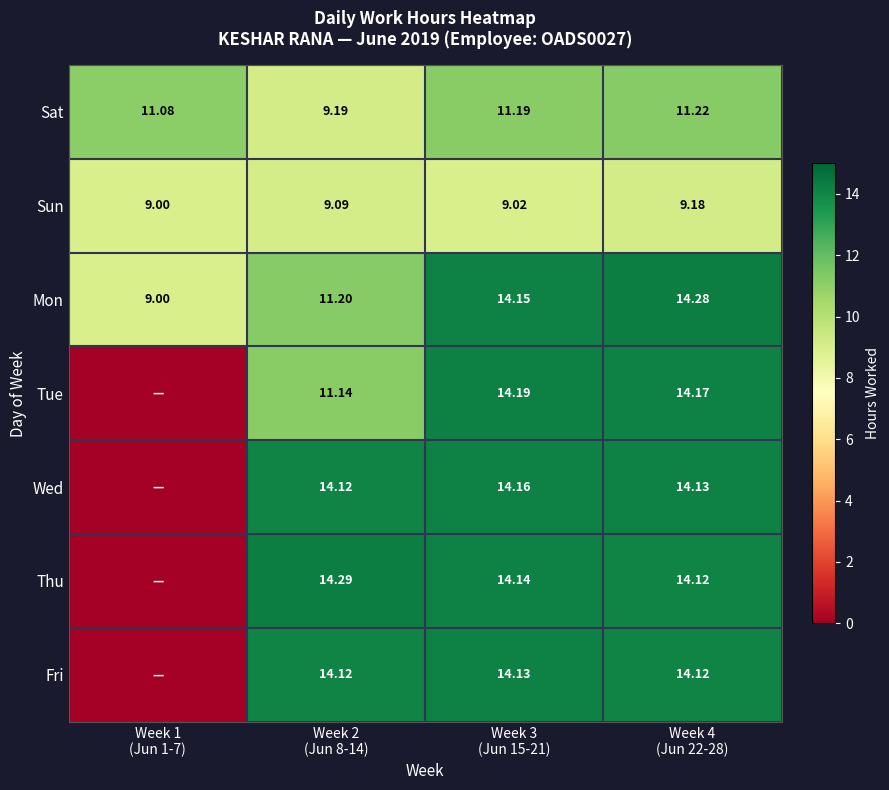

Rank the series at Week 2 (Jun 8-14) from highest to lowest value.

Thu, Wed, Fri, Mon, Tue, Sat, Sun